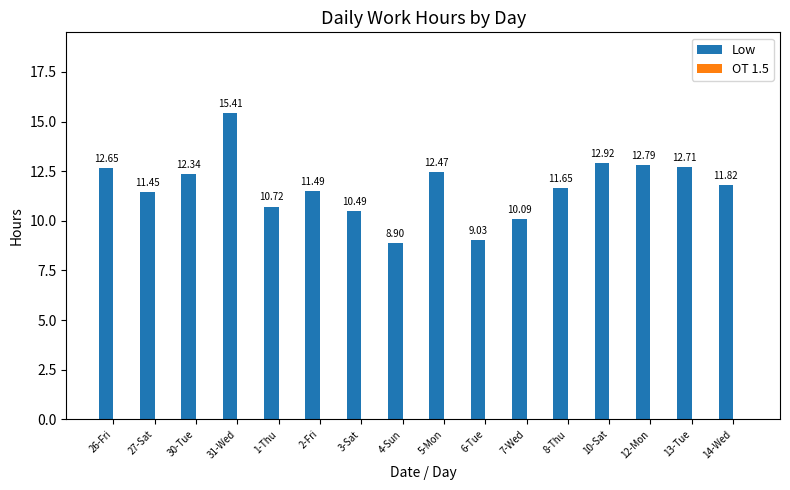

What is the ratio of the value at 3-Sat to the value at 8-Thu?

0.9